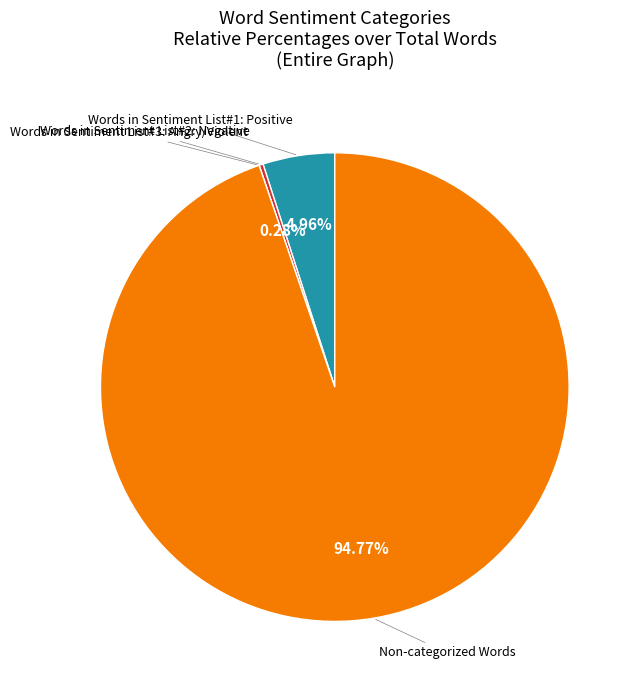

Does any single category account for the majority?

Yes